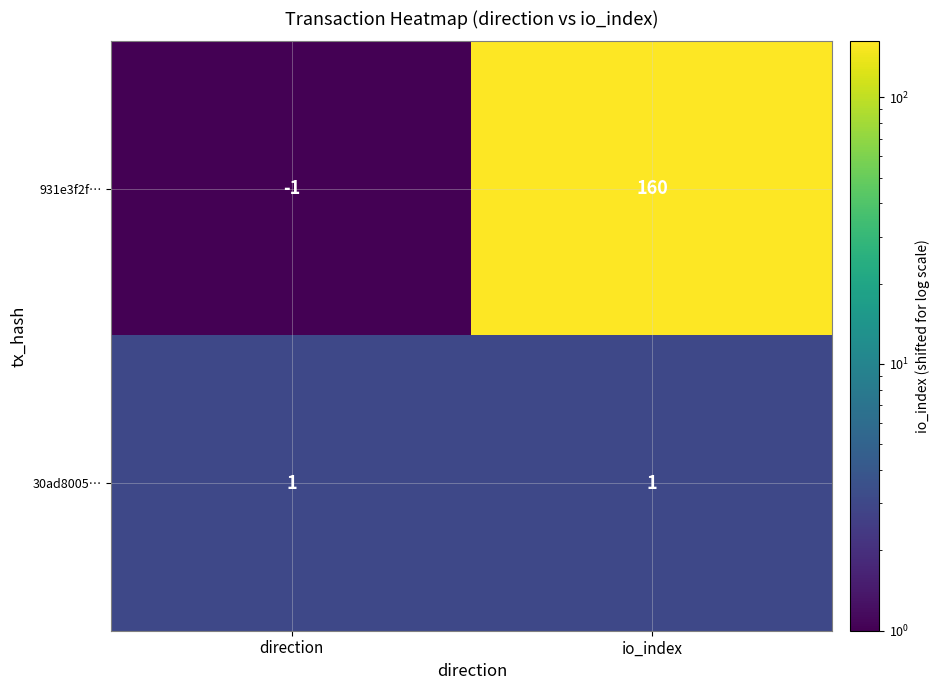

Count the number of categories in the chart.

2